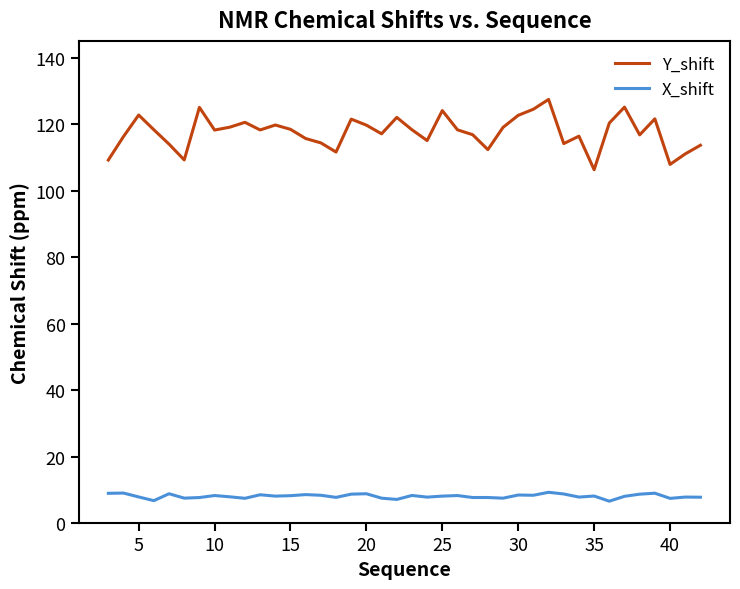

Which series has the widest spread of values?

Y_shift